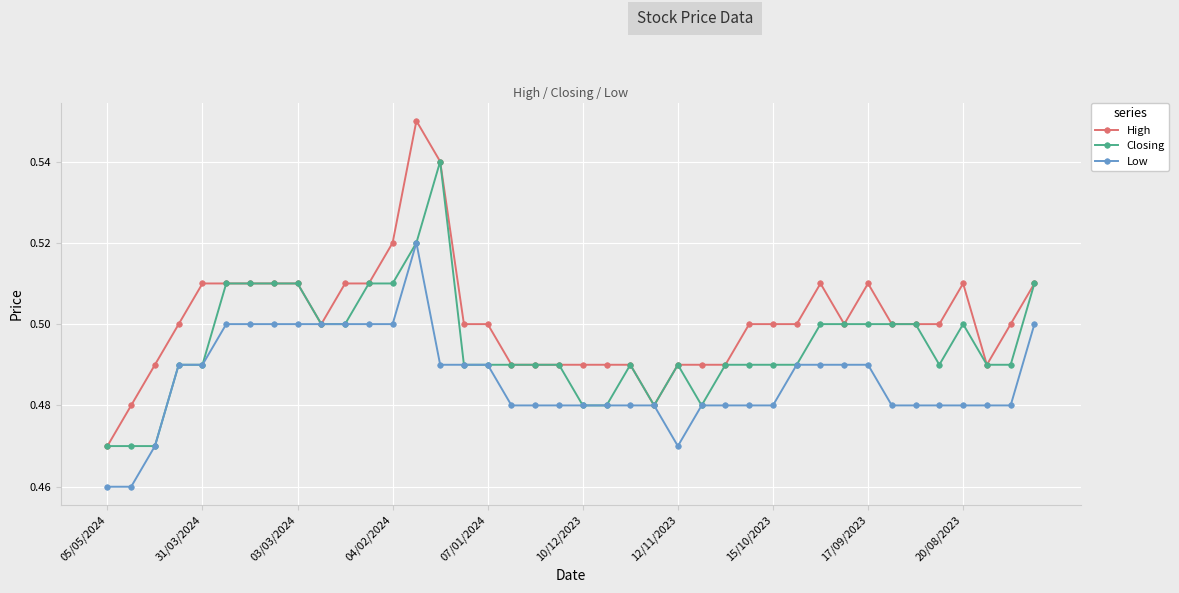

Rank the series by their maximum value, from highest to lowest.

High, Closing, Low